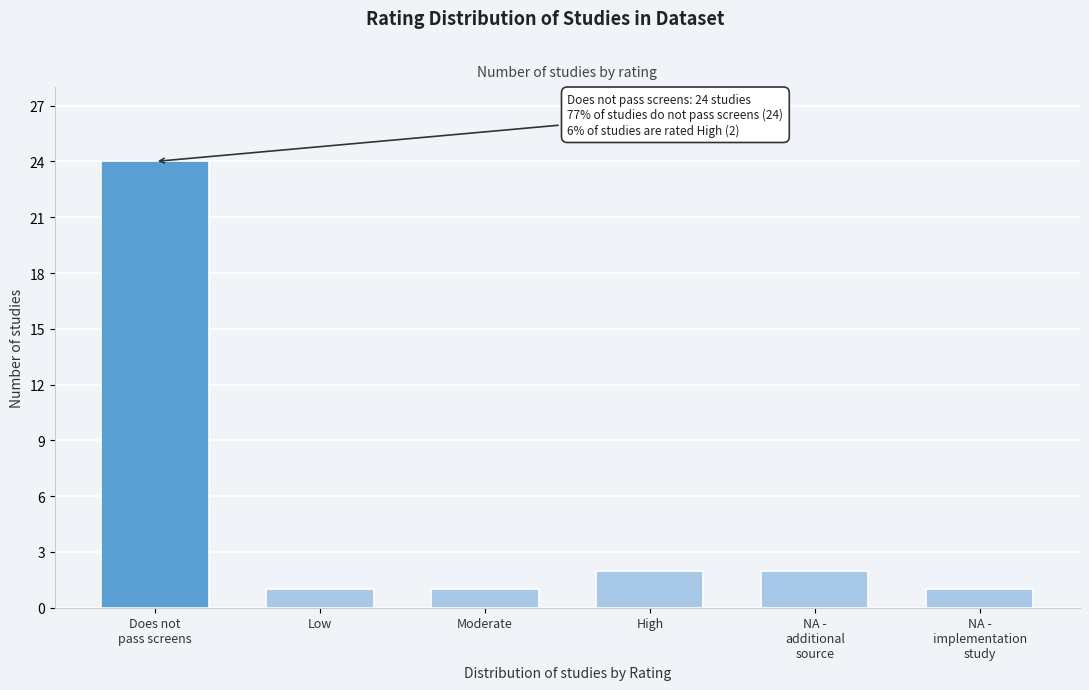

Reading right to left, list all the values displayed in this chart.

1	2	2	1	1	24